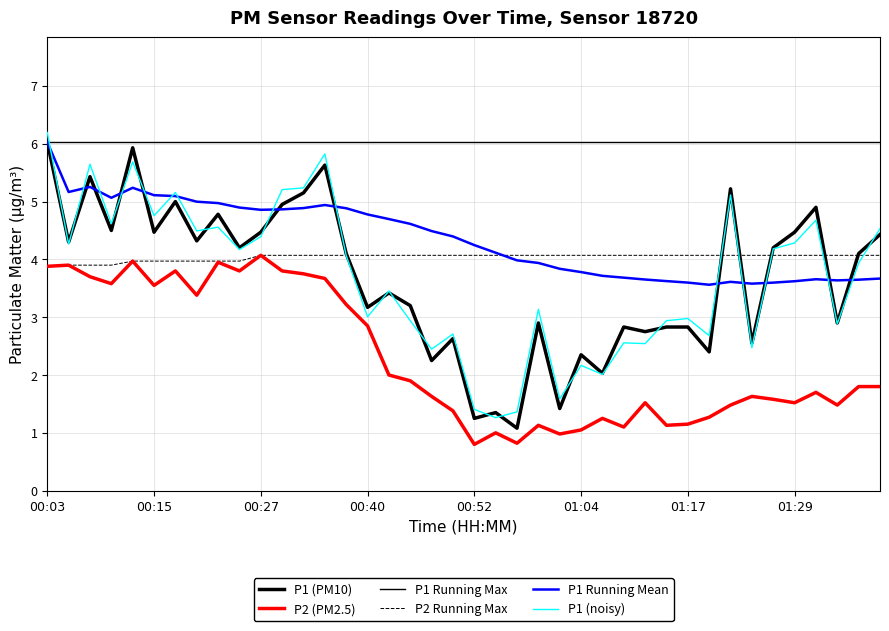

How many lines are shown in the chart?

6